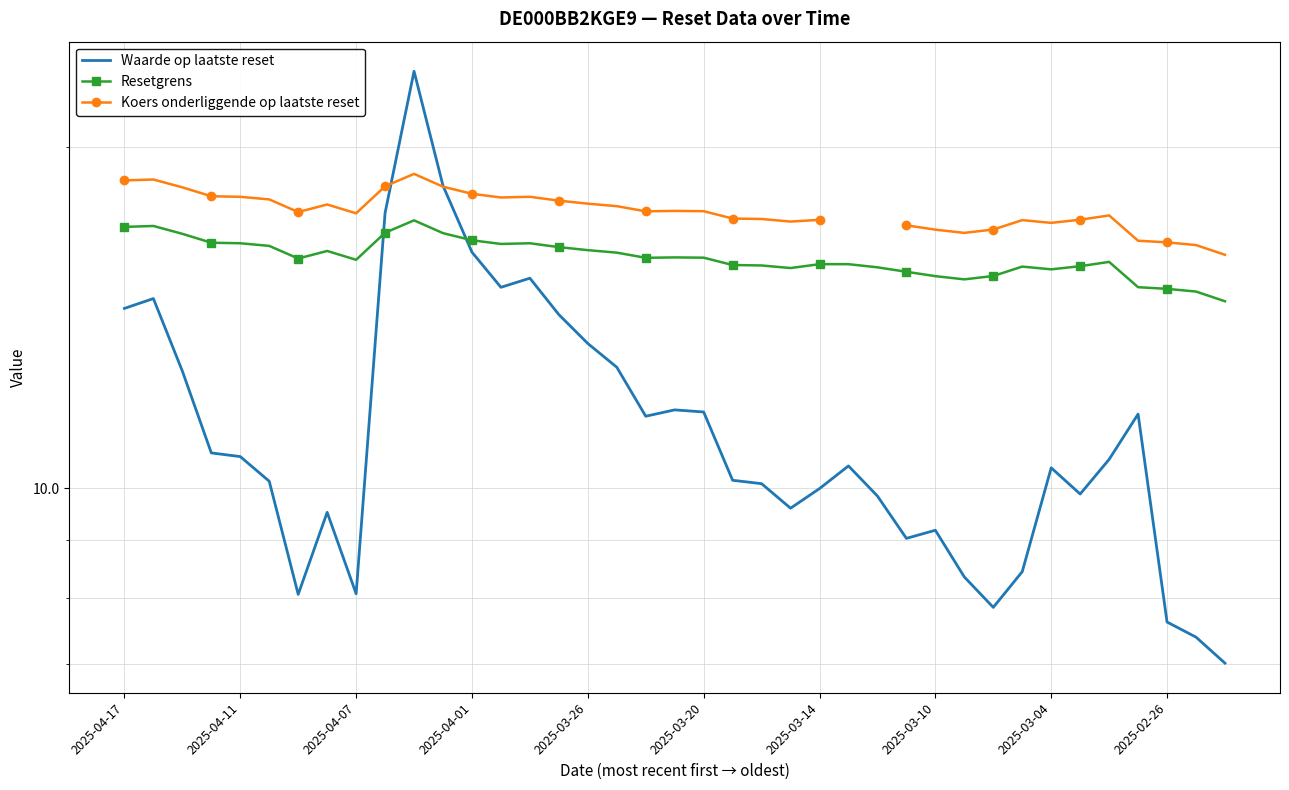

What is the lowest value of the Resetgrens series?

14.6